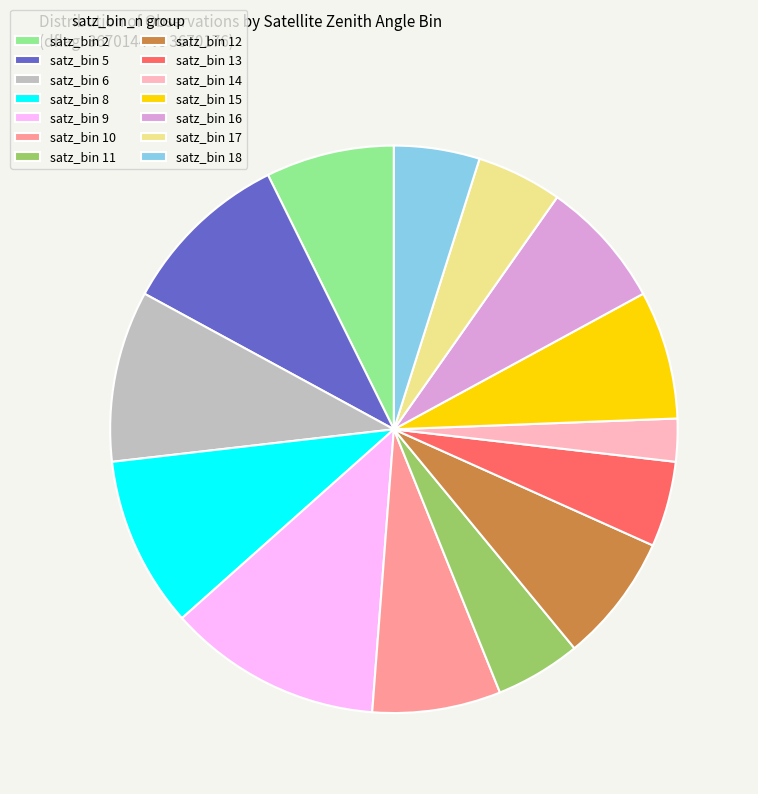

Between satz_bin 6 and satz_bin 2, which is larger?

satz_bin 6